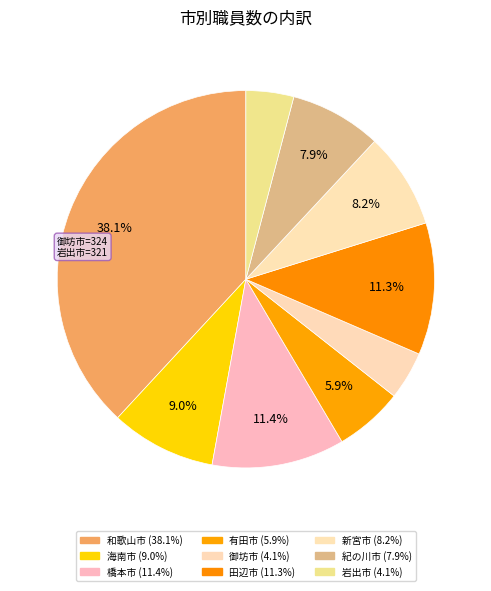

Rank the categories by value from lowest to highest.

岩出市, 御坊市, 有田市, 紀の川市, 新宮市, 海南市, 田辺市, 橋本市, 和歌山市